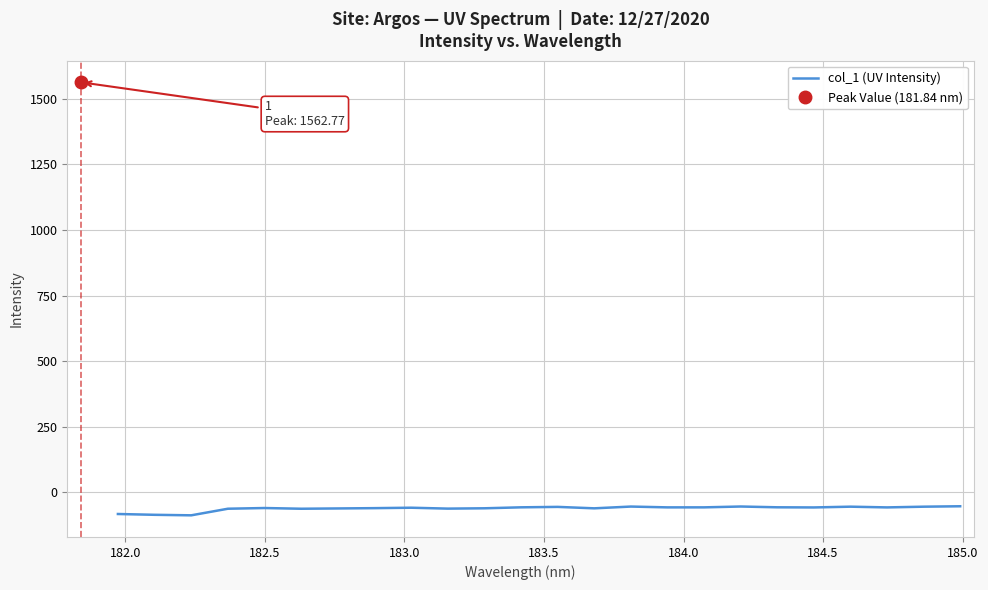

What is the value of the 20th point from the left?

-57.7